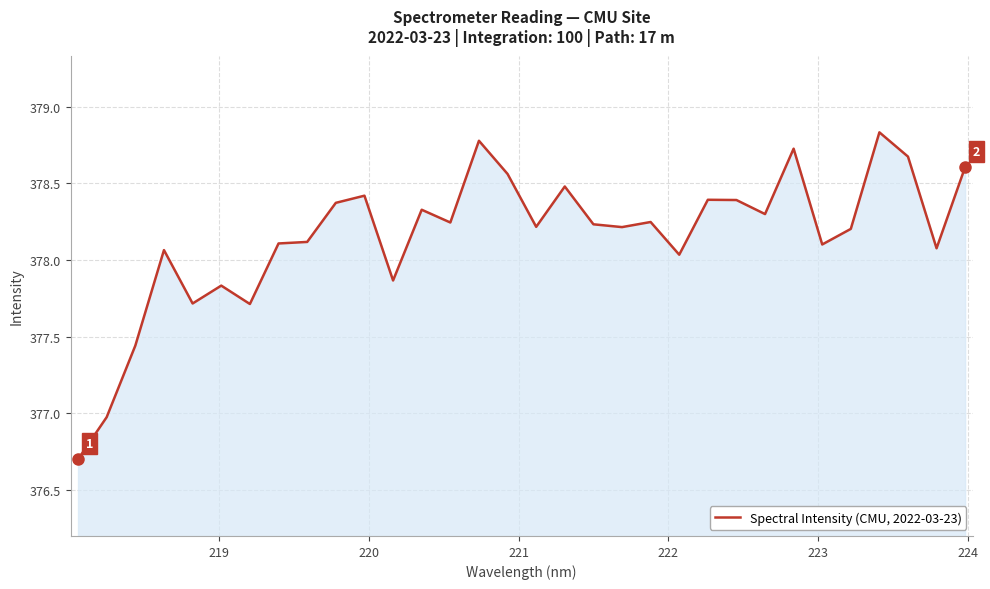

What is the minimum value shown in the chart?

376.7